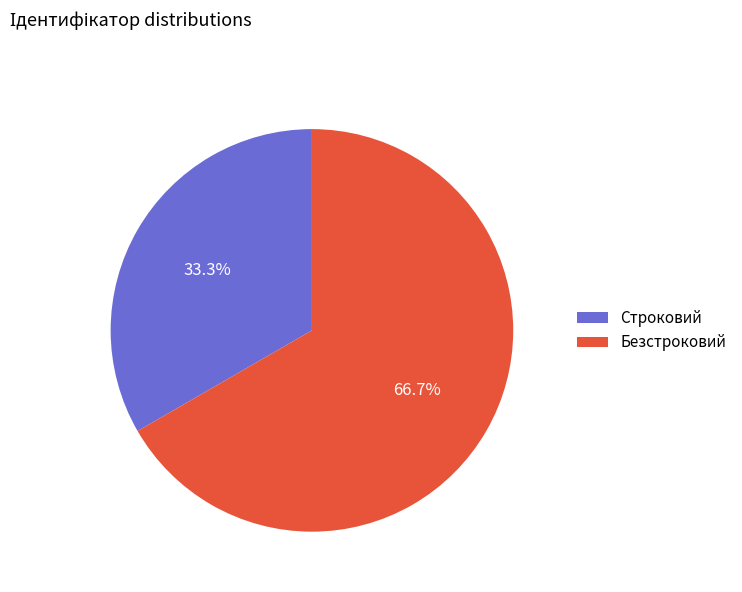

To the nearest percent, what is the difference between the largest and smallest slice percentages?

33%